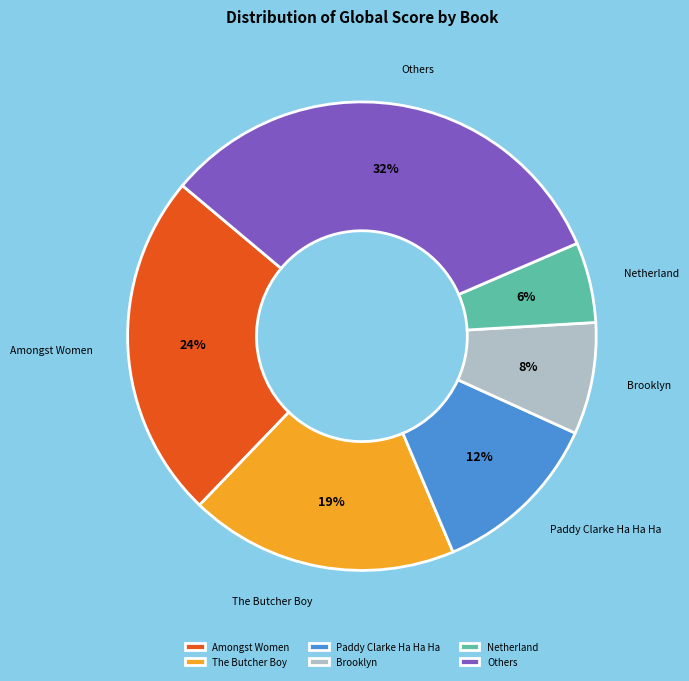

Between Brooklyn and Paddy Clarke Ha Ha Ha, which is larger?

Paddy Clarke Ha Ha Ha